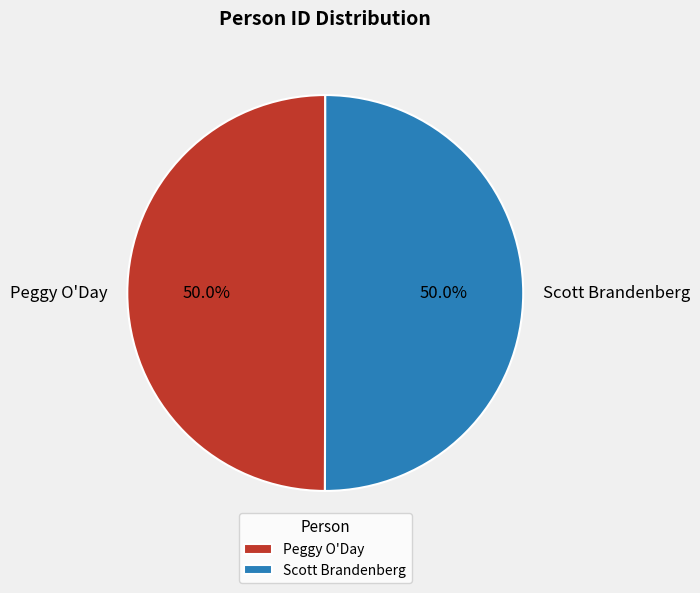

How many slices are in this pie chart?

2